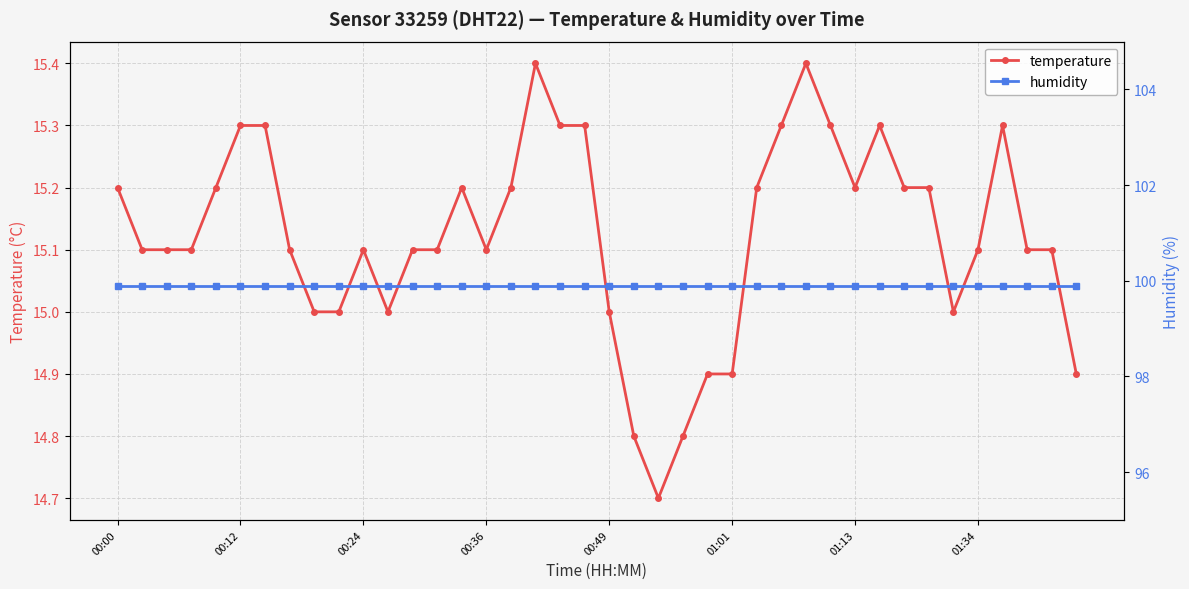

The temperature series shows 15.1 at 00:24. True or false?

True